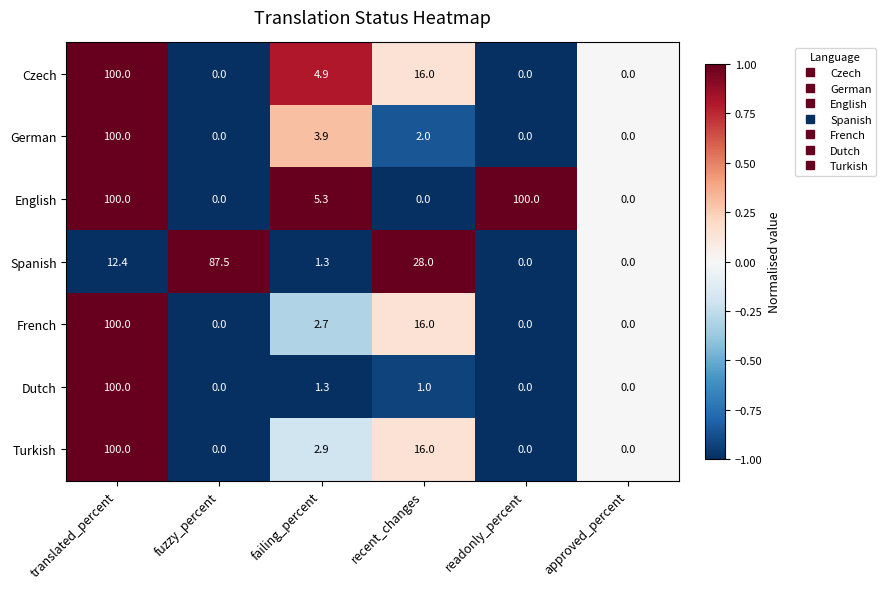

True or false: Spanish has a value of 0.7 at failing_percent.

False